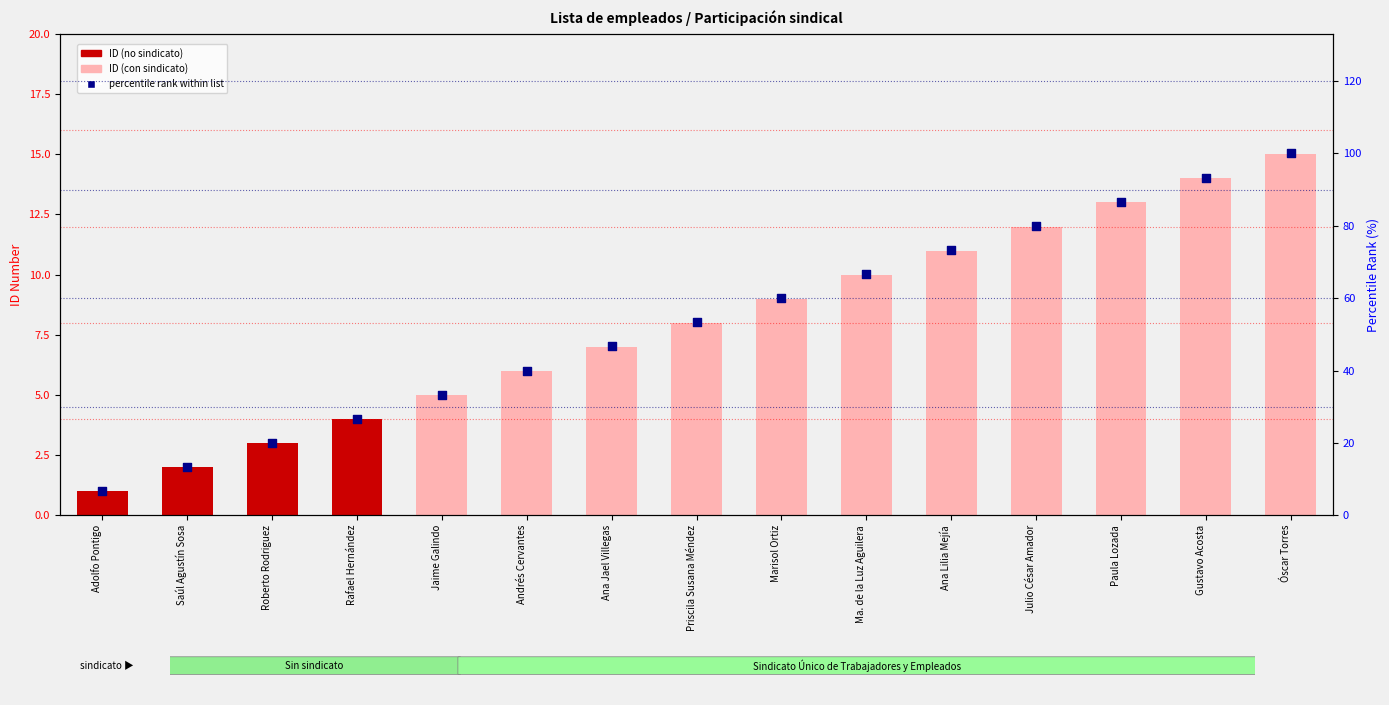

At how many categories does at least one series exceed 60?

6